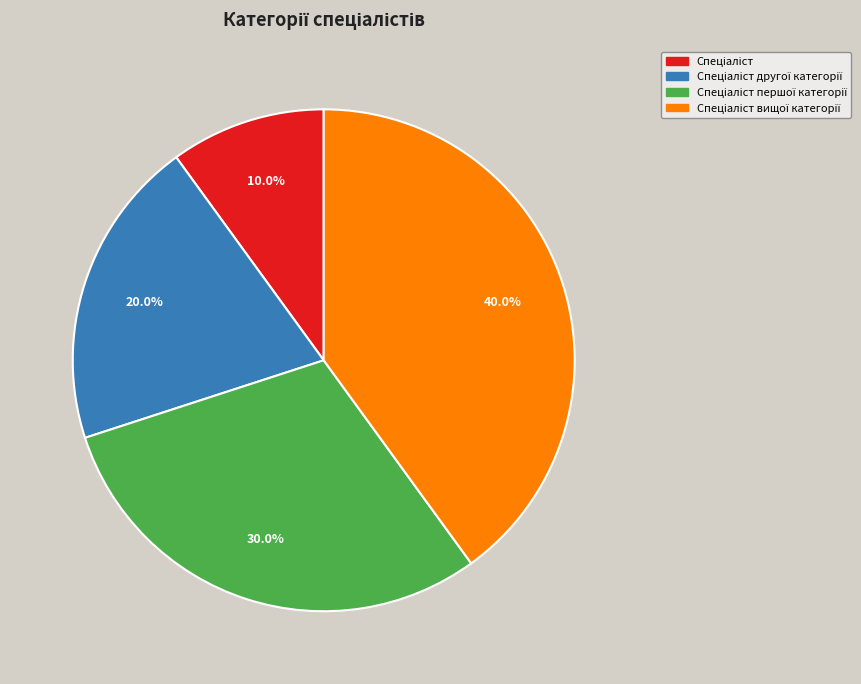

Is there any slice that represents more than half of the pie?

No